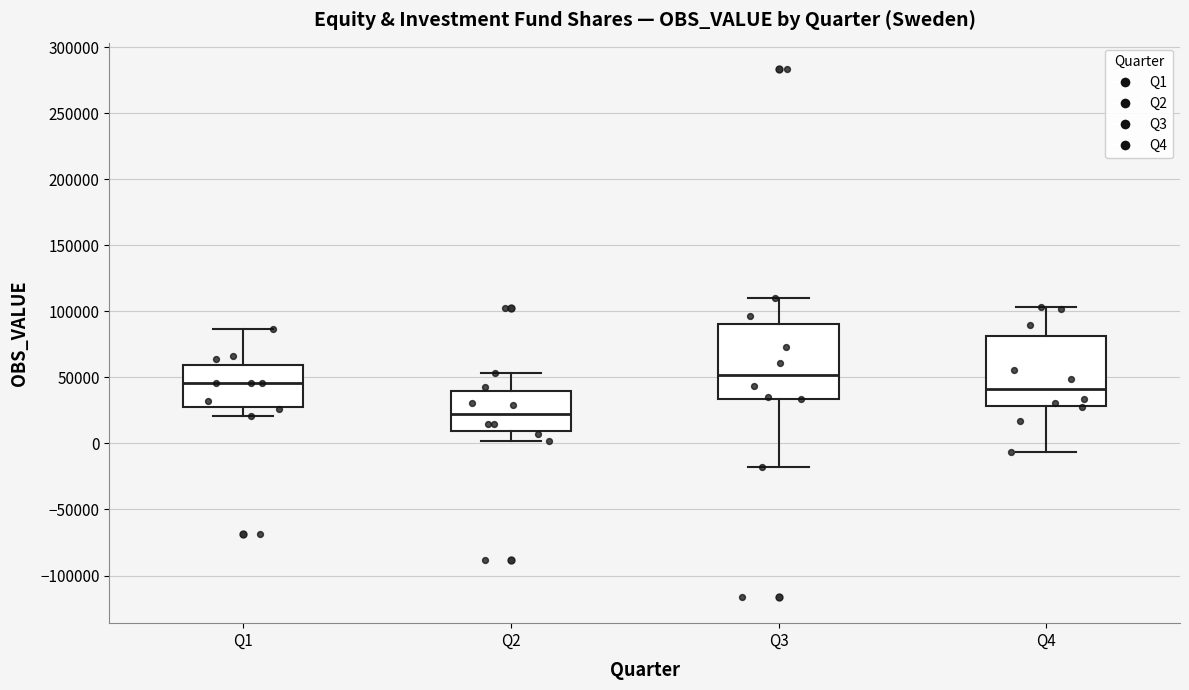

Reading left to right, transcribe this box plot: for each box, give where its median line is, the range the box spans, and where its two whiskers end, as read against the y-axis. The values are not printed on the chart, so give them approximately, as read against the axis.

Q1: median 45000, box 25000 to 60000, whiskers 20000 to 85000
Q2: median 20000, box 10000 to 40000, whiskers 0 to 55000
Q3: median 50000, box 35000 to 90000, whiskers -20000 to 110000
Q4: median 40000, box 30000 to 80000, whiskers -5000 to 105000